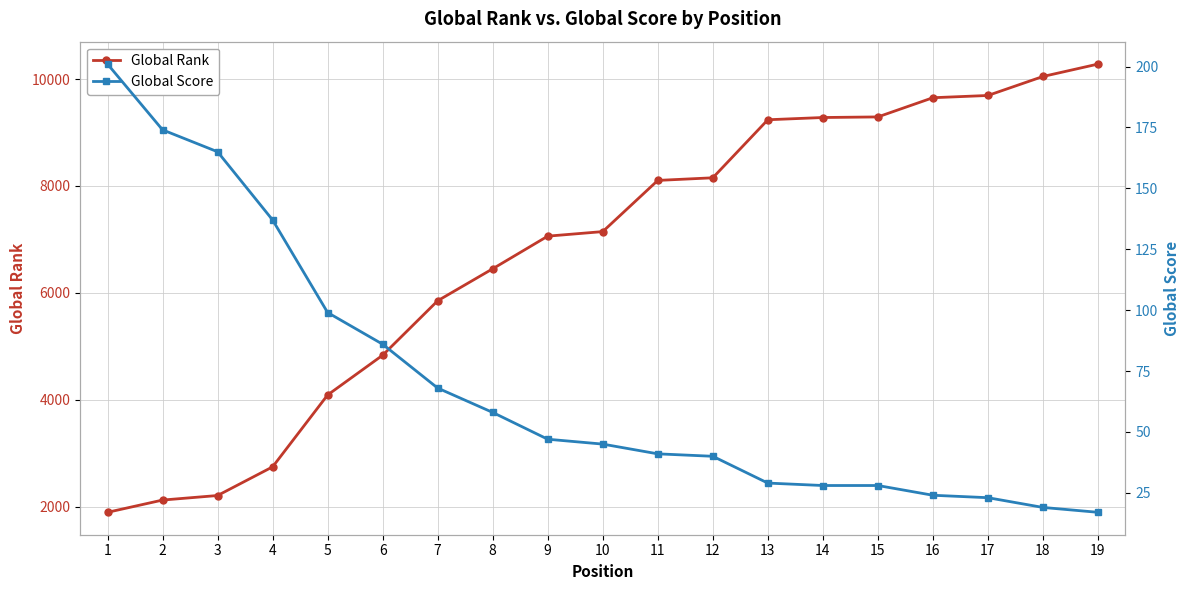

What is the value of the Global Rank point at the 12th from the left?

8153